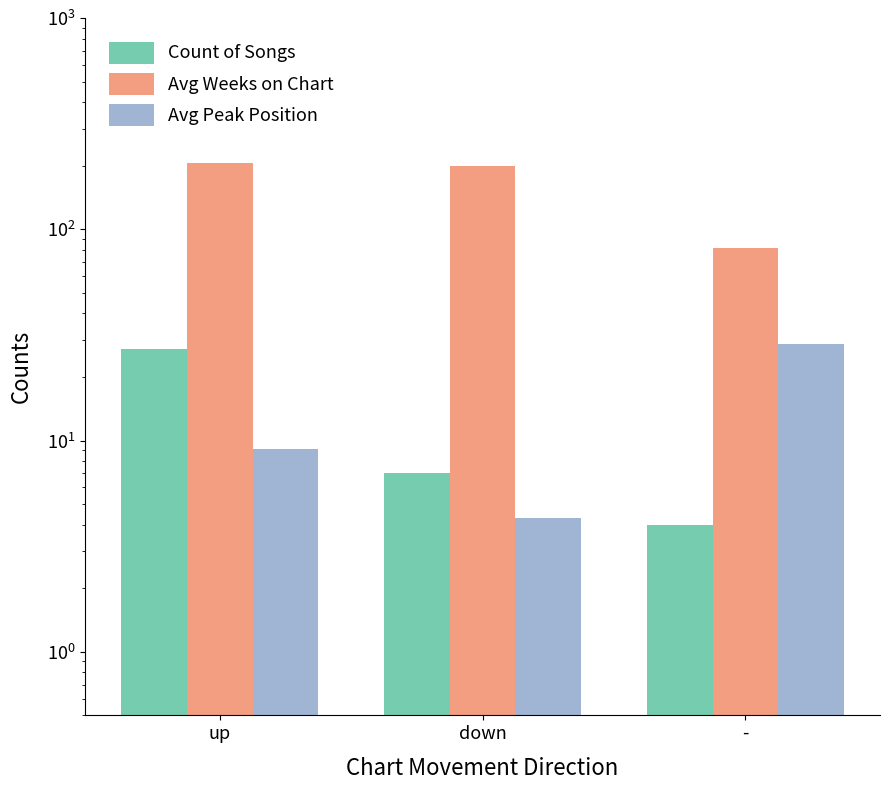

What is the total value across all series at up?

243.2